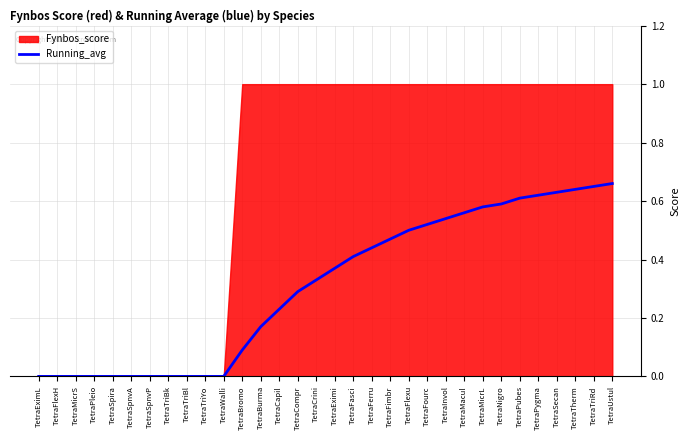

What position from the left is TetraCrini?

16